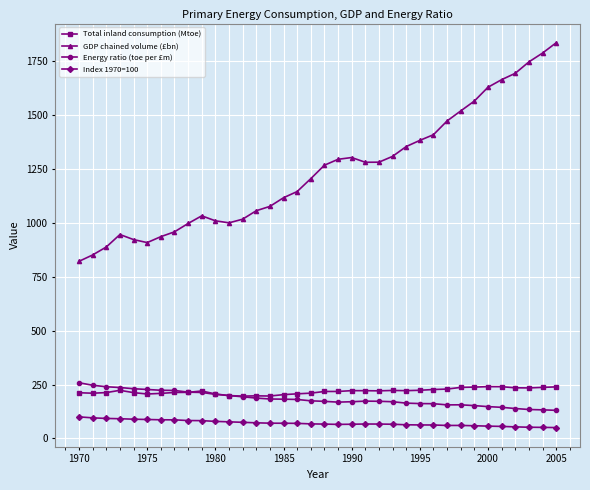

Which series has the largest range (max minus min)?

GDP chained volume (£bn)